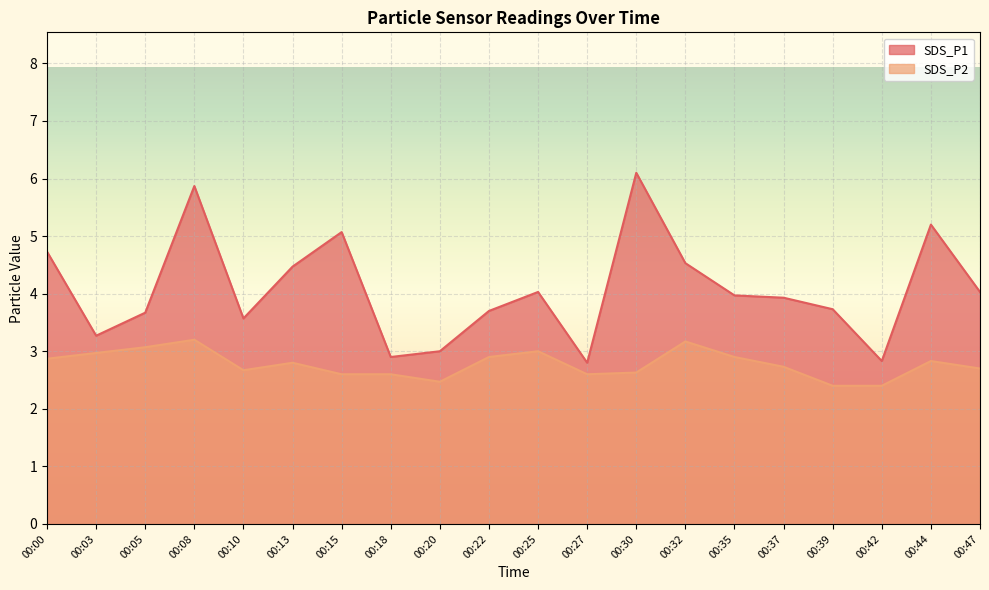

What is the minimum value for SDS_P2?

2.4